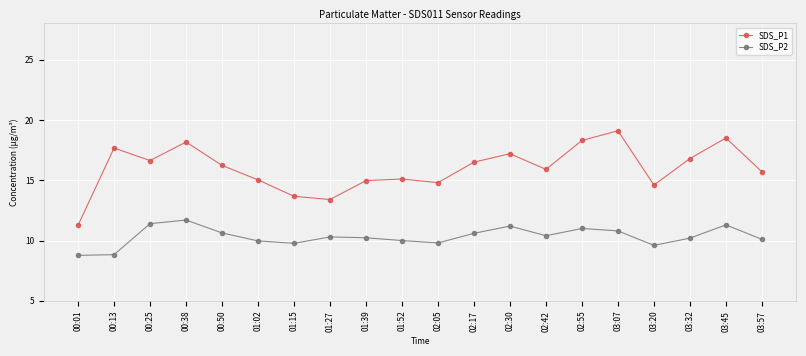

True or false: SDS_P1 and SDS_P2 intersect in this chart.

False